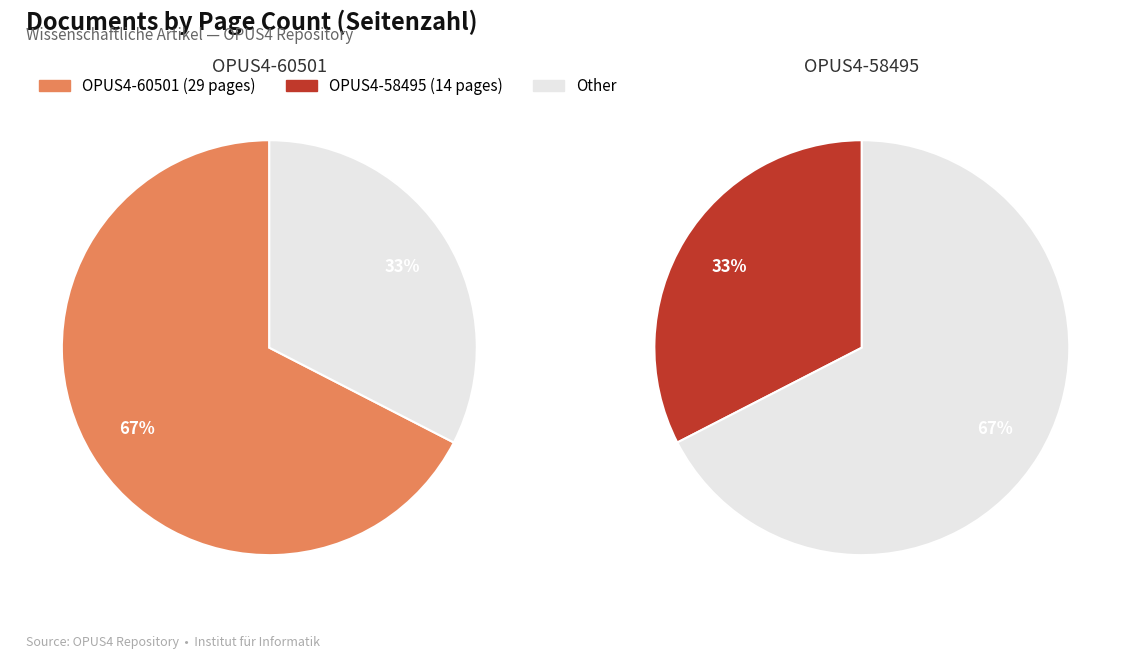

True or false: OPUS4-58495 accounts for 33% of the total.

True